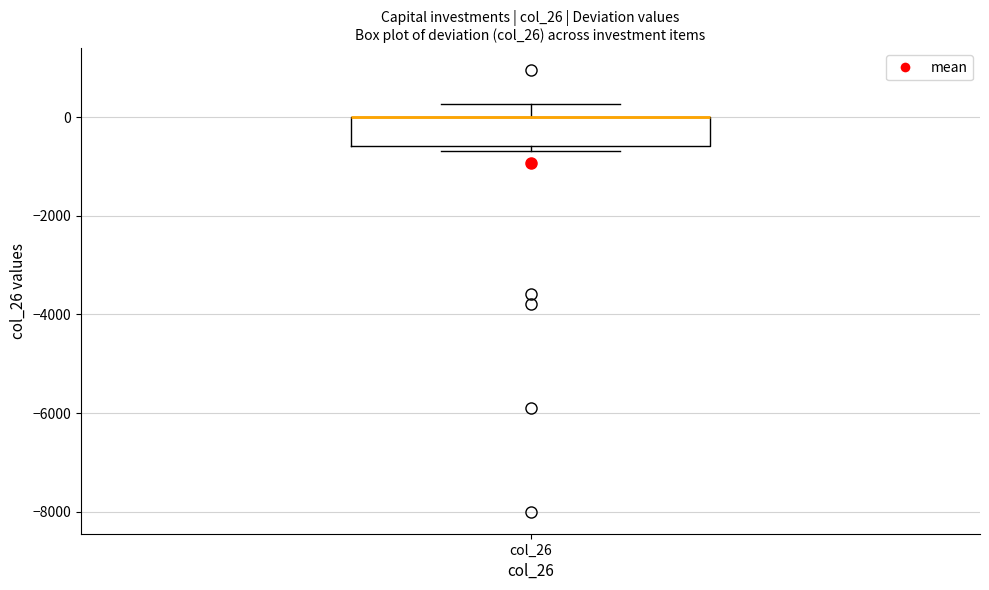

Where does the upper whisker of the box for col_26 end on the y-axis? The values are not printed on the chart, so give them approximately, as read against the axis.

200